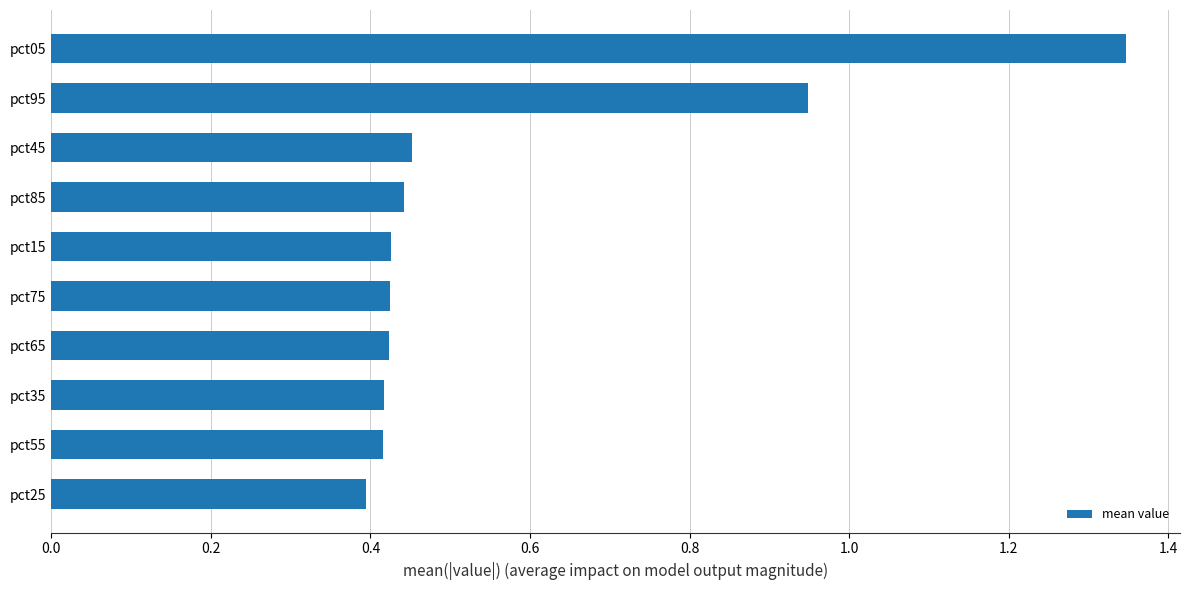

True or false: the data shows 0.6 at pct35.

False